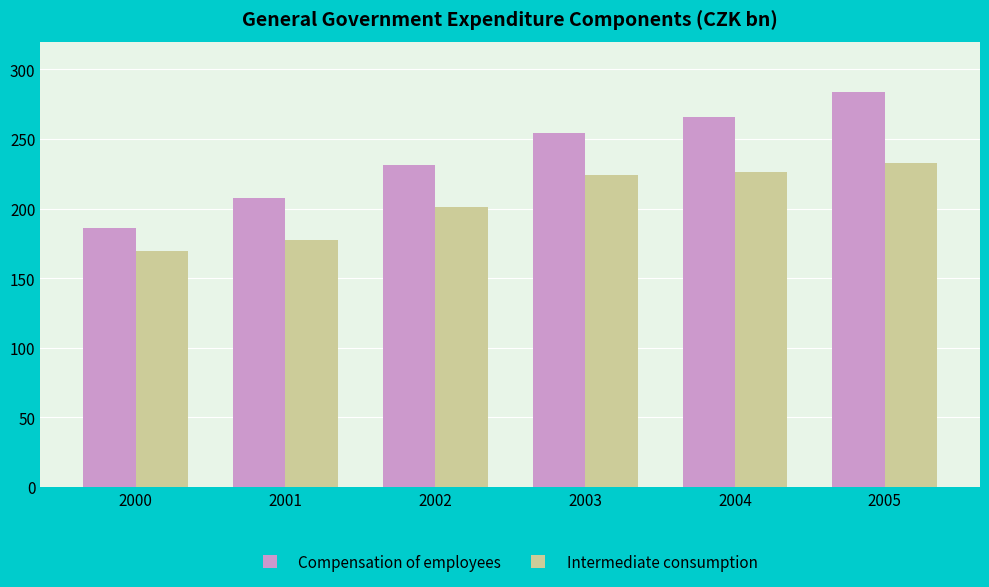

List the series in order of their peak value, lowest first.

Intermediate consumption, Compensation of employees